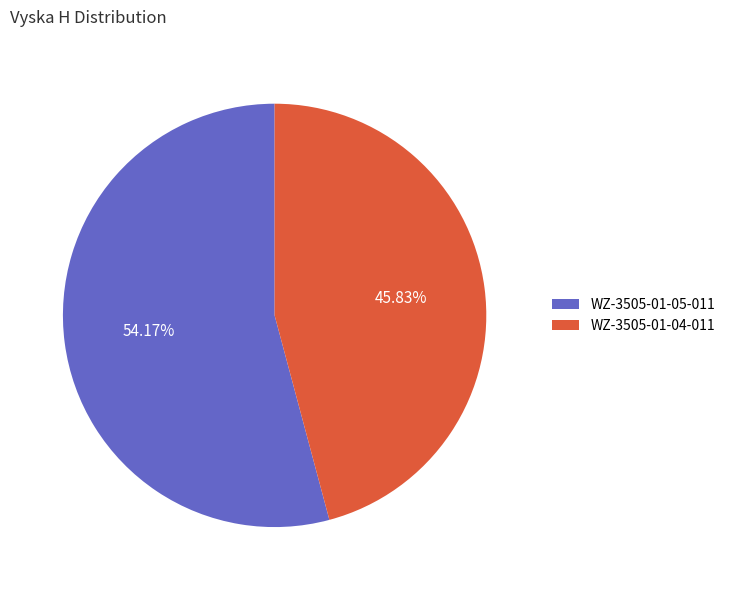

Is there any slice that represents more than half of the pie?

Yes